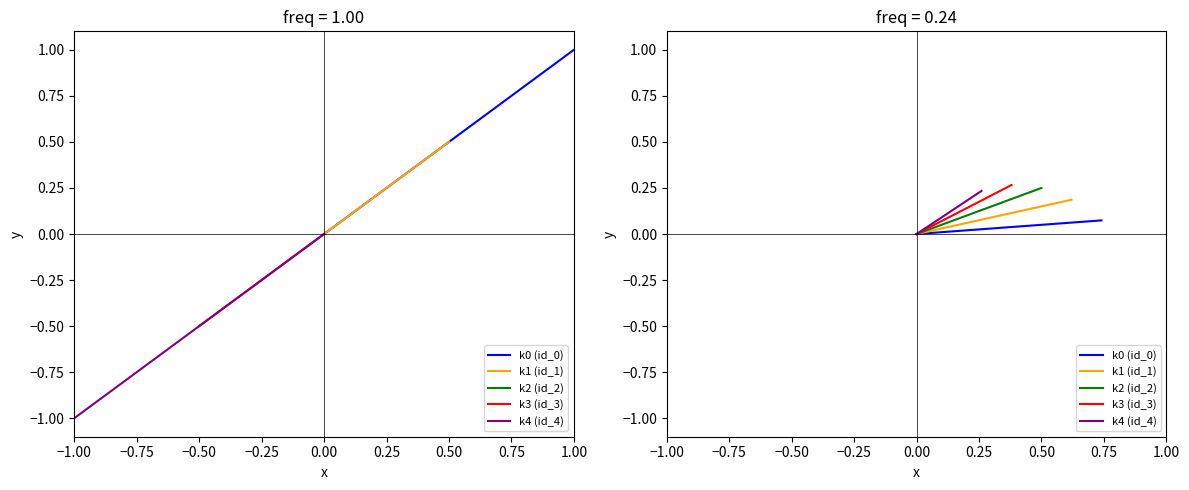

What is the label of the 2nd point from the right?

−1.00